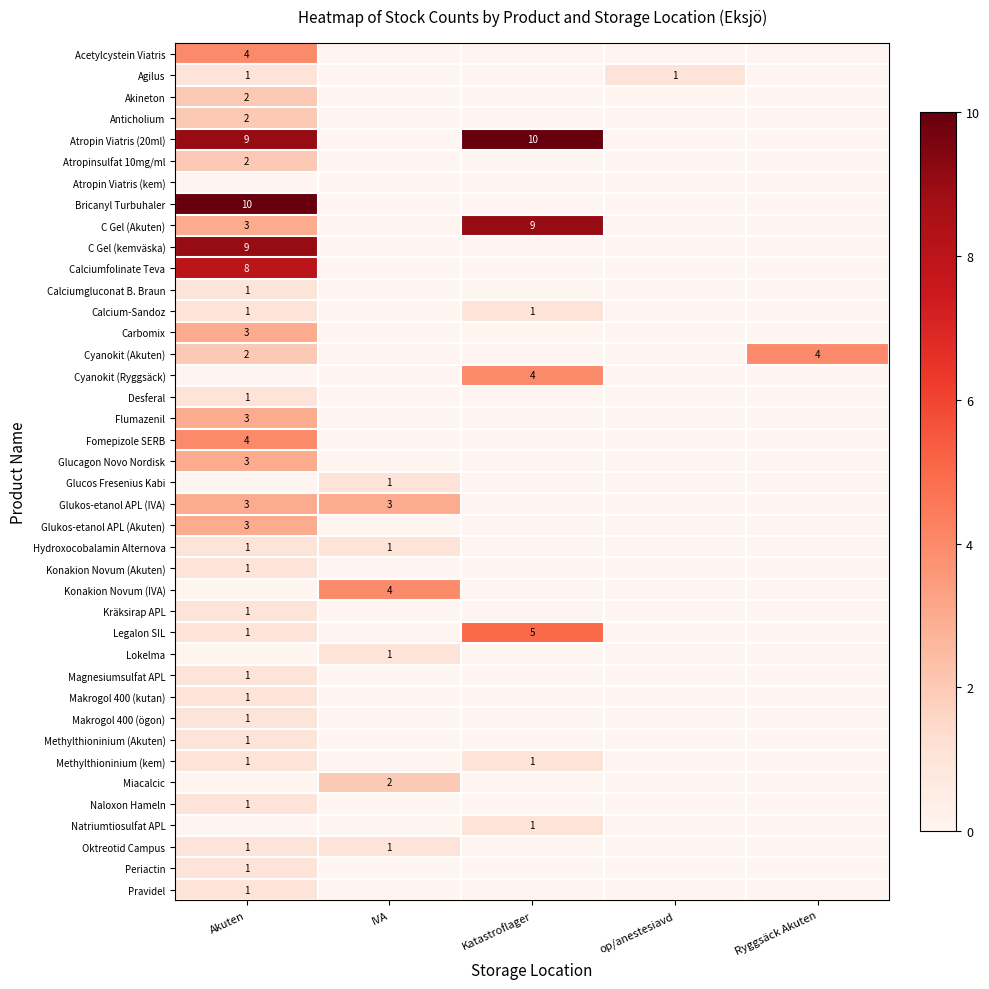

Is it true that Magnesiumsulfat APL equals 1 at Akuten?

False